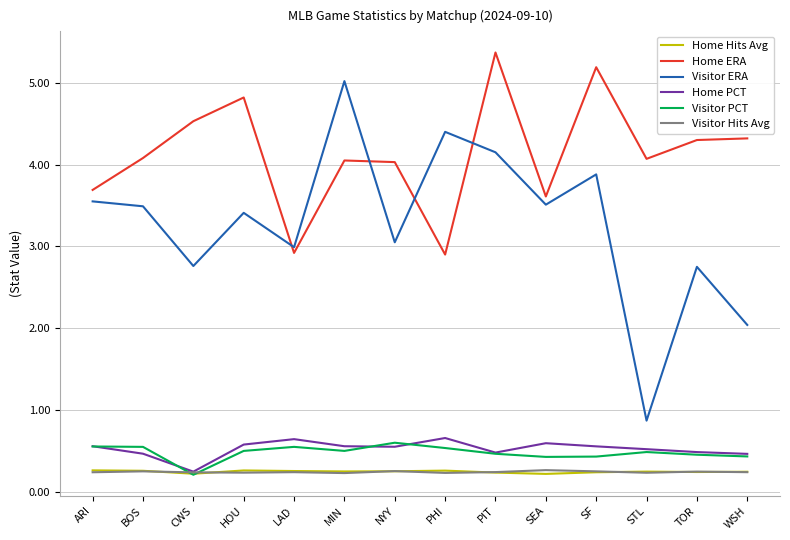

Which series has the largest range (max minus min)?

Visitor ERA